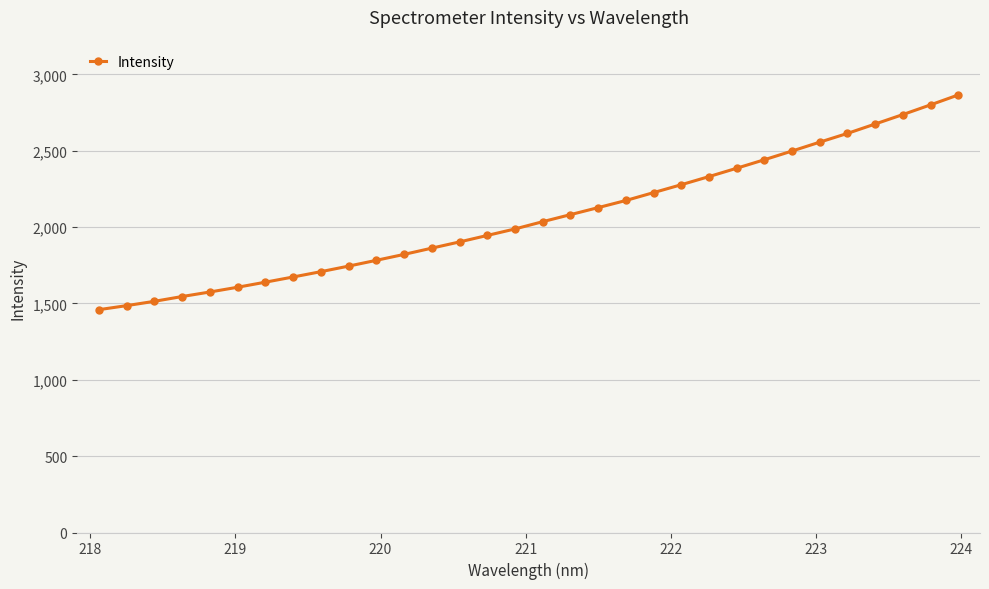

What is the smallest value displayed?

1459.5